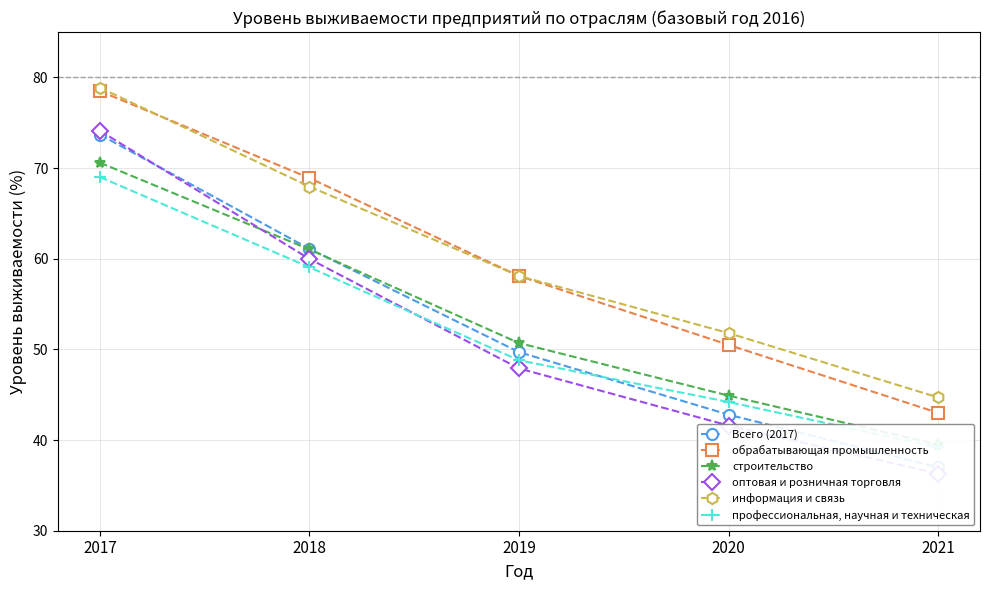

At how many categories does at least one series exceed 51?

4